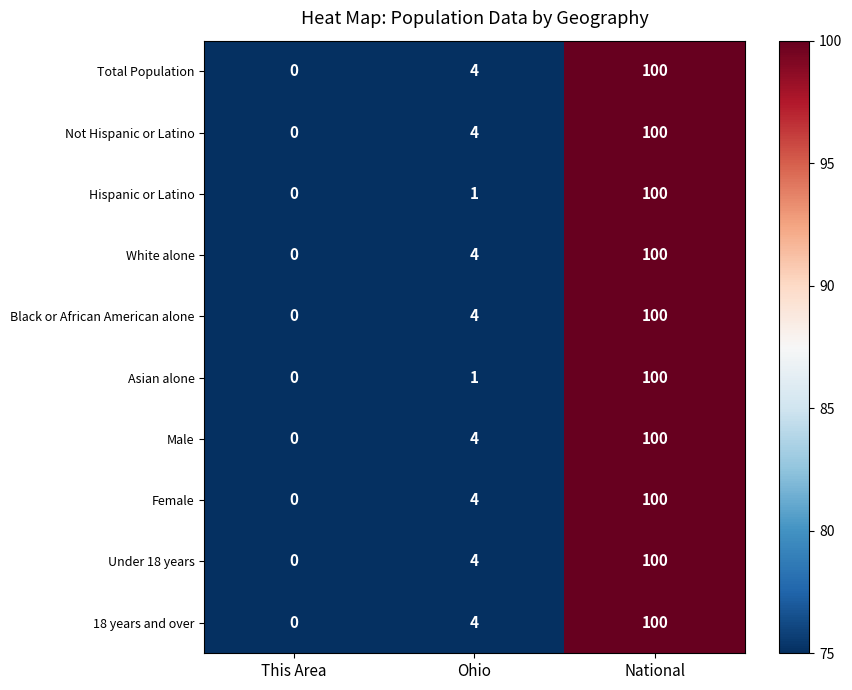

What is the total value across all series at This Area?

0